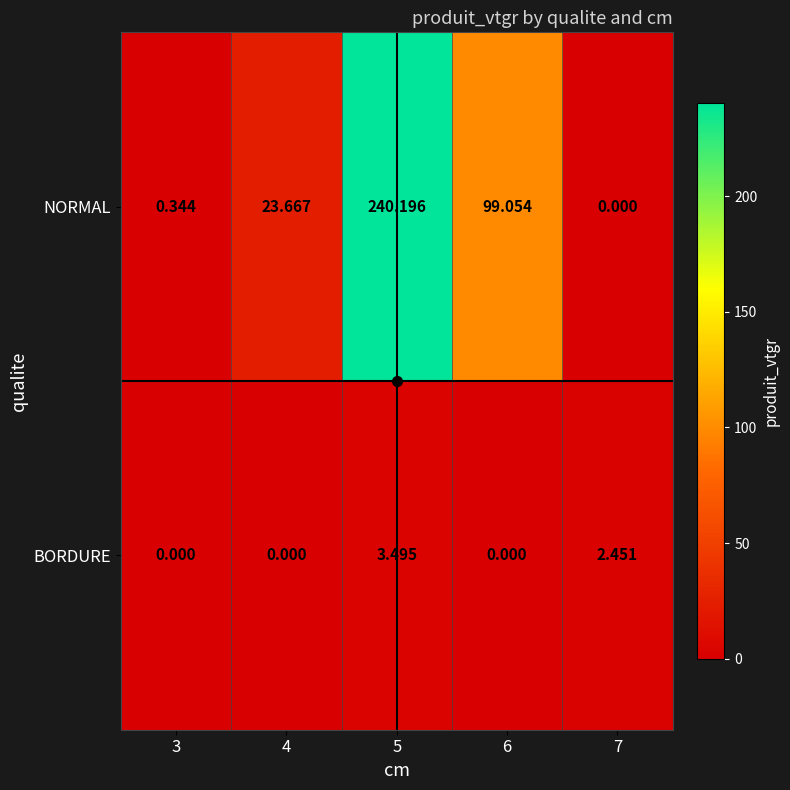

Rank the series by their maximum value, from highest to lowest.

NORMAL, BORDURE